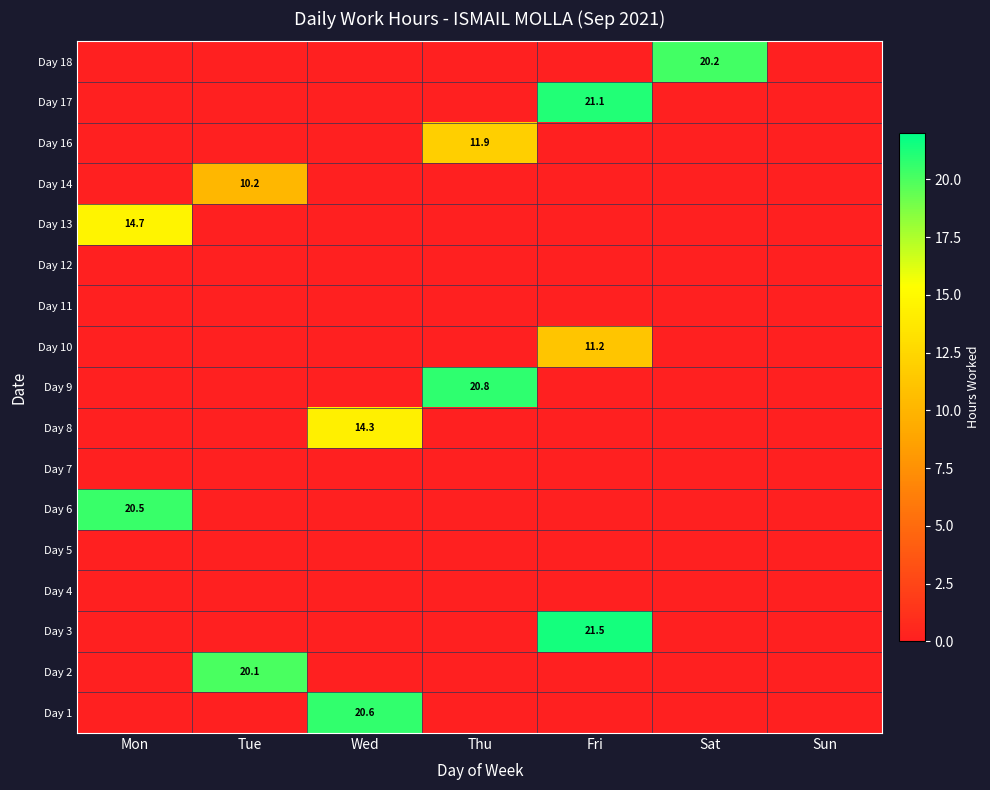

At which category does the chart reach its peak across all series?

Fri